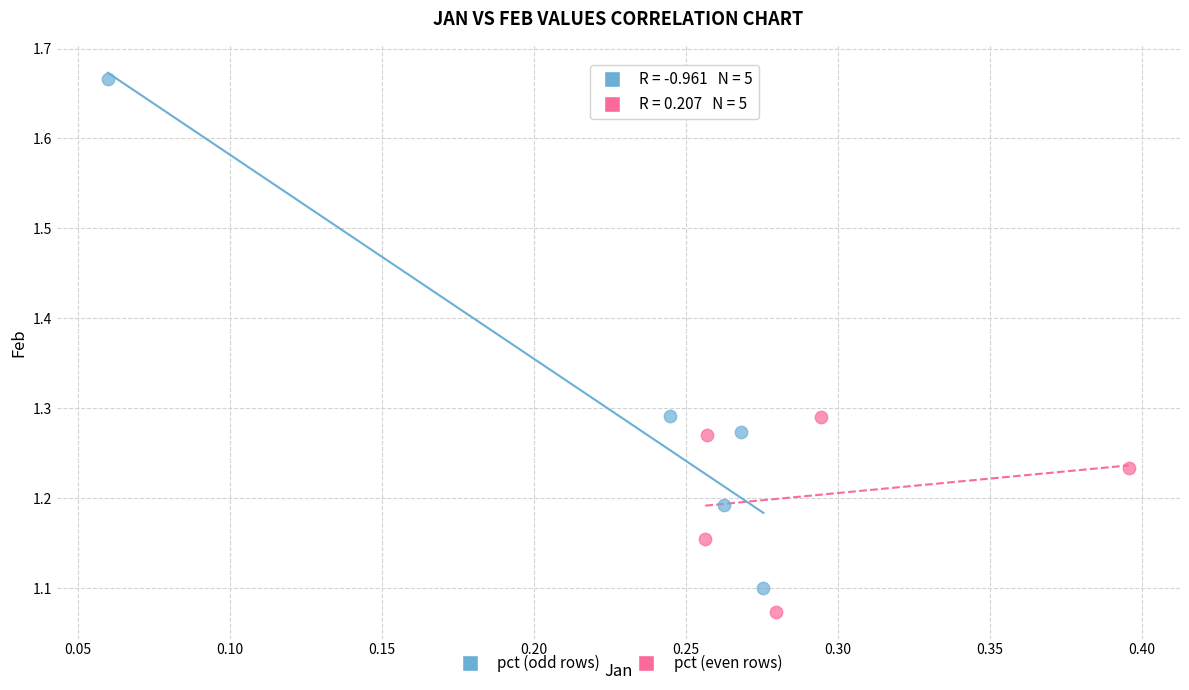

Which series contains the highest Y value?

pct (odd rows)